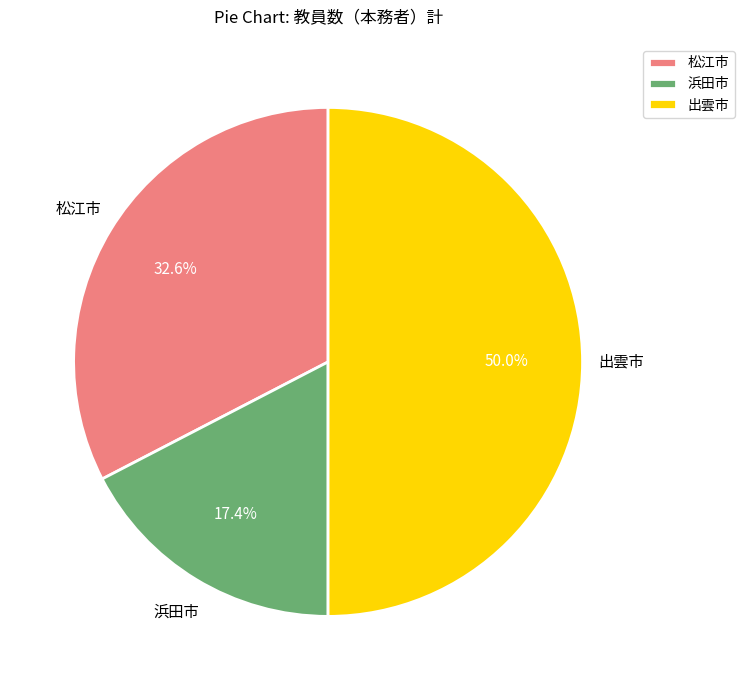

Rank the categories by value from lowest to highest.

浜田市, 松江市, 出雲市